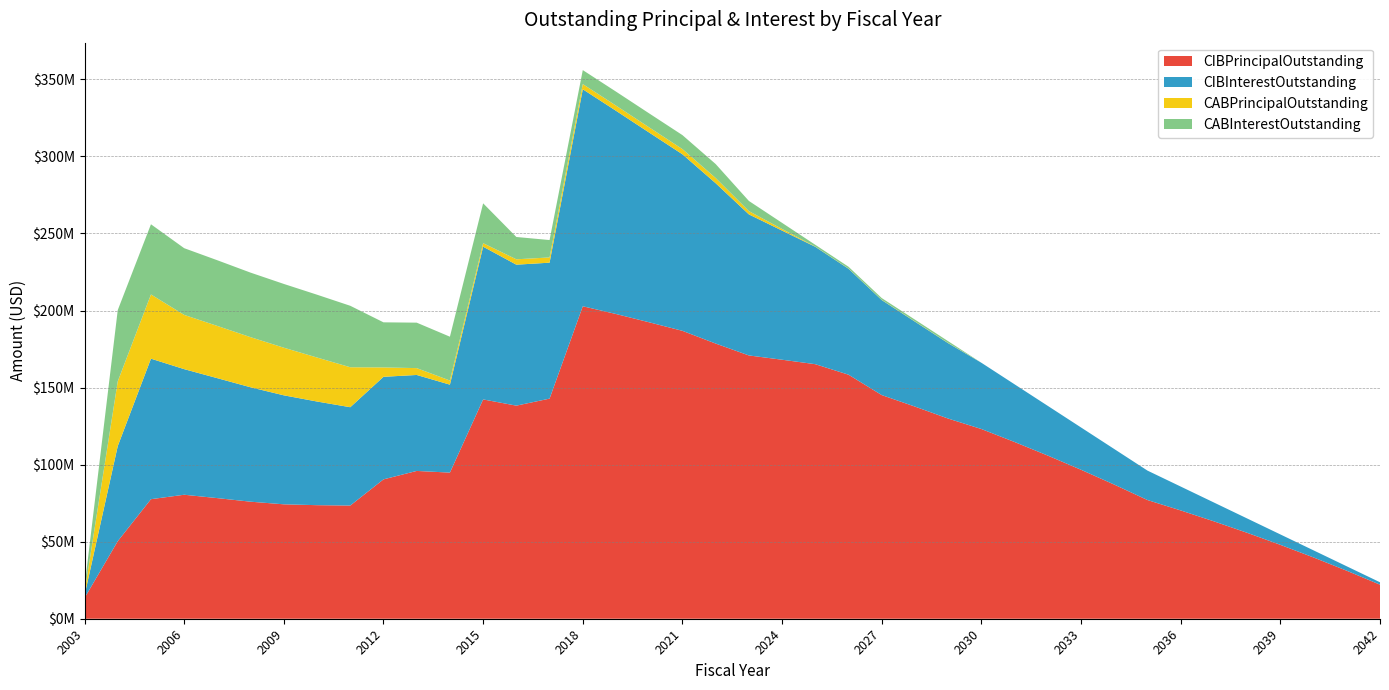

Reading left to right, extract all data points from this chart.

CIBPrincipalOutstanding: 2003=13445000.0	2004=50325000.0	2005=77579652.0	2006=80461780.0	2007=78270527.0	2008=75950000.0	2009=74250000.0	2010=73695000.0	2011=73455000.0	2012=90440000.0	2013=95915000.0	2014=94825000.0	2015=142320000.0	2016=138285000.0	2017=142840000.0	2018=202775000.0	2019=197755000.0	2020=192365000.0	2021=186830000.0	2022=178580000.0	2023=170865000.0	2024=168080000.0	2025=165190000.0	2026=158365000.0	2027=145140000.0	2028=137670000.0	2029=129895000.0	2030=123110000.0	2031=114680000.0	2032=105870000.0	2033=96665000.0	2034=87050000.0	2035=77025000.0	2036=70285000.0	2037=63205000.0	2038=55770000.0	2039=47960000.0	2040=39760000.0	2041=31145000.0	2042=22095000.0
CIBInterestOutstanding: 2003=1654638.5	2004=61696929.6	2005=91186054.1	2006=81507308.3	2007=77827909.5	2008=74237084.5	2009=70726953.2	2010=67260534.5	2011=63808328.2	2012=66554438.6	2013=62277409.4	2014=57079390.7	2015=99121872.4	2016=91476718.8	2017=88221147.0	2018=140815203.2	2019=131872897.0	2020=123113165.7	2021=114568884.5	2022=104056003.2	2023=91532684.5	2024=83795915.7	2025=76160671.9	2026=68745959.4	2027=61649003.2	2028=55121946.9	2029=48902540.6	2030=42994628.1	2031=37428200.0	2032=32244468.8	2033=27456368.8	2034=23077656.2	2035=19104668.8	2036=15492993.8	2037=12219818.8	2038=9302268.8	2039=6758593.8	2040=4607925.0	2041=2870150.0	2042=1566487.5
CABPrincipalOutstanding: 2003=1883315.0	2004=42002310.2	2005=41677058.2	2006=35201755.5	2007=33898649.0	2008=32520897.2	2009=30906658.9	2010=28554151.6	2011=25937165.4	2012=6097185.0	2013=4442026.8	2014=2674663.5	2015=2263845.7	2016=3490343.8	2017=3399467.7	2018=3371932.5	2019=3371932.5	2020=3371932.5	2021=3371932.5	2022=3371932.5	2023=2127004.9	2024=1057530.7	2025=140000.0	2026=140000.0	2027=140000.0	2028=140000.0	2029=140000.0	2030=0.0	2031=0.0	2032=0.0	2033=0.0	2034=0.0	2035=0.0	2036=0.0	2037=0.0	2038=0.0	2039=0.0	2040=0.0	2041=0.0	2042=0.0
CABInterestOutstanding: 2003=3516686.0	2004=46247690.8	2005=45542942.8	2006=43298245.5	2007=42621352.0	2008=41884102.8	2009=41383341.1	2010=40765848.5	2011=39887834.5	2012=29257815.1	2013=29507973.2	2014=28445336.6	2015=25881154.3	2016=14484656.2	2017=11280532.3	2018=9073067.5	2019=9073067.5	2020=9073067.5	2021=9073067.5	2022=9073067.5	2023=6607995.1	2024=3962469.3	2025=1165000.0	2026=1165000.0	2027=1165000.0	2028=1165000.0	2029=1165000.0	2030=0.0	2031=0.0	2032=0.0	2033=0.0	2034=0.0	2035=0.0	2036=0.0	2037=0.0	2038=0.0	2039=0.0	2040=0.0	2041=0.0	2042=0.0